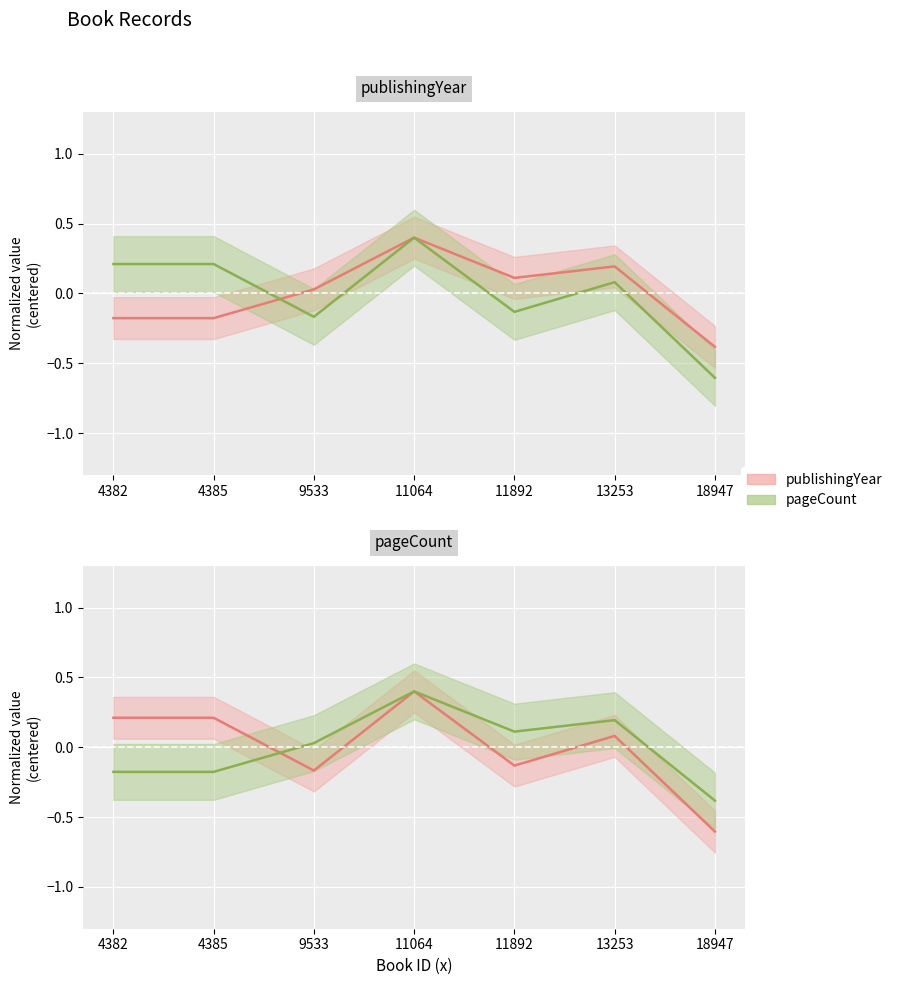

Which series has the largest range (max minus min)?

pageCount